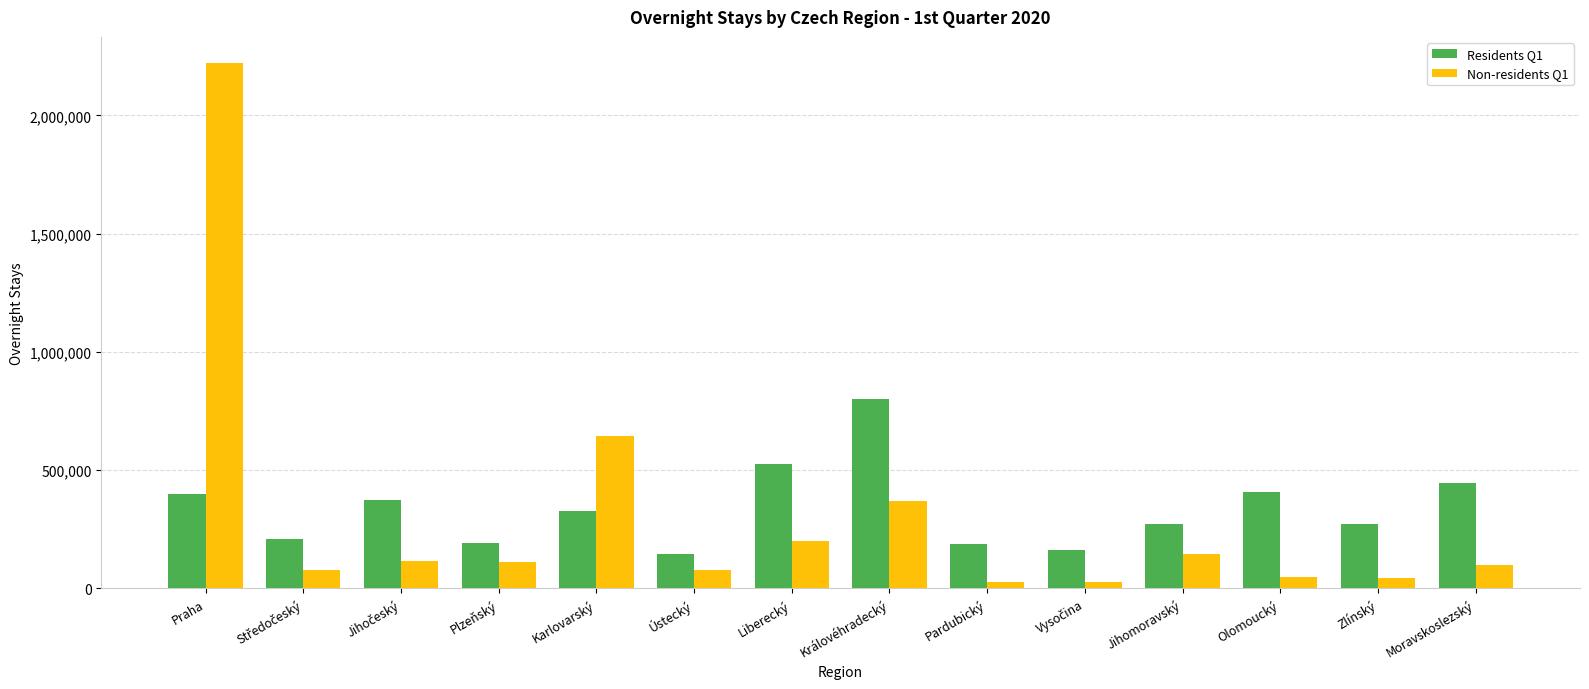

What is the label of the 11th bar from the right?

Plzeňský